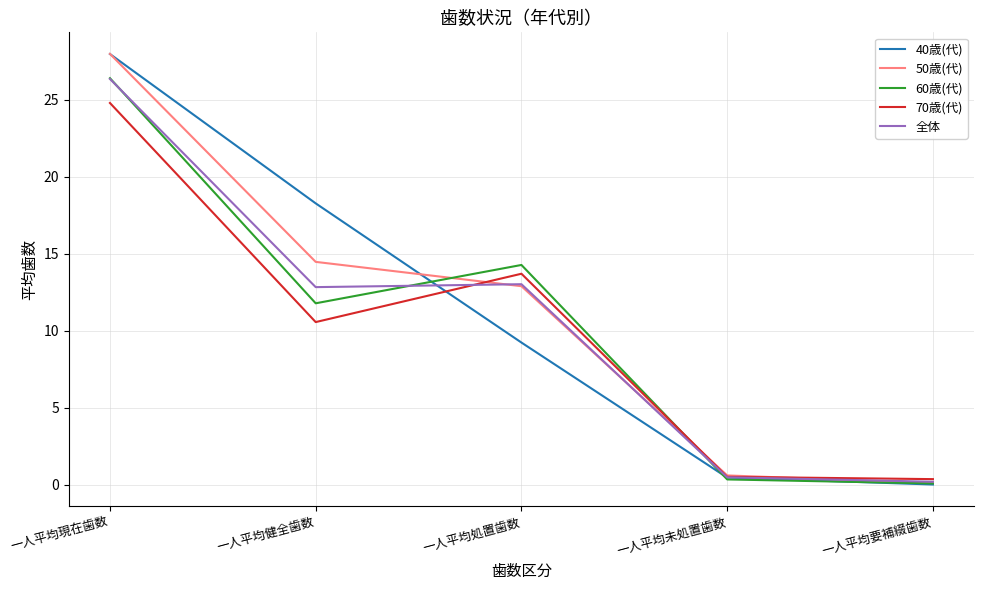

Which series changed the most between 一人平均健全歯数 and 一人平均要補綴歯数?

40歳(代)